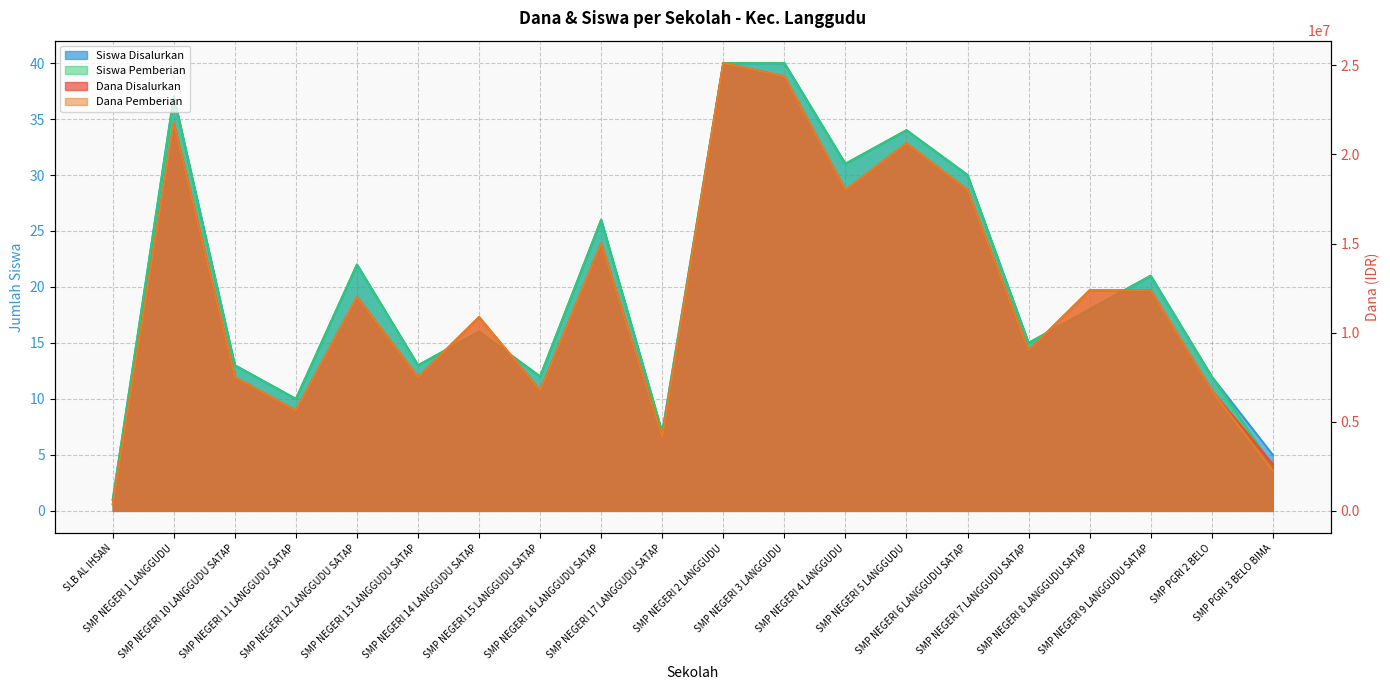

Rank the series at SMP NEGERI 3 LANGGUDU from lowest to highest value.

Siswa Disalurkan, Siswa Pemberian, Dana Disalurkan, Dana Pemberian